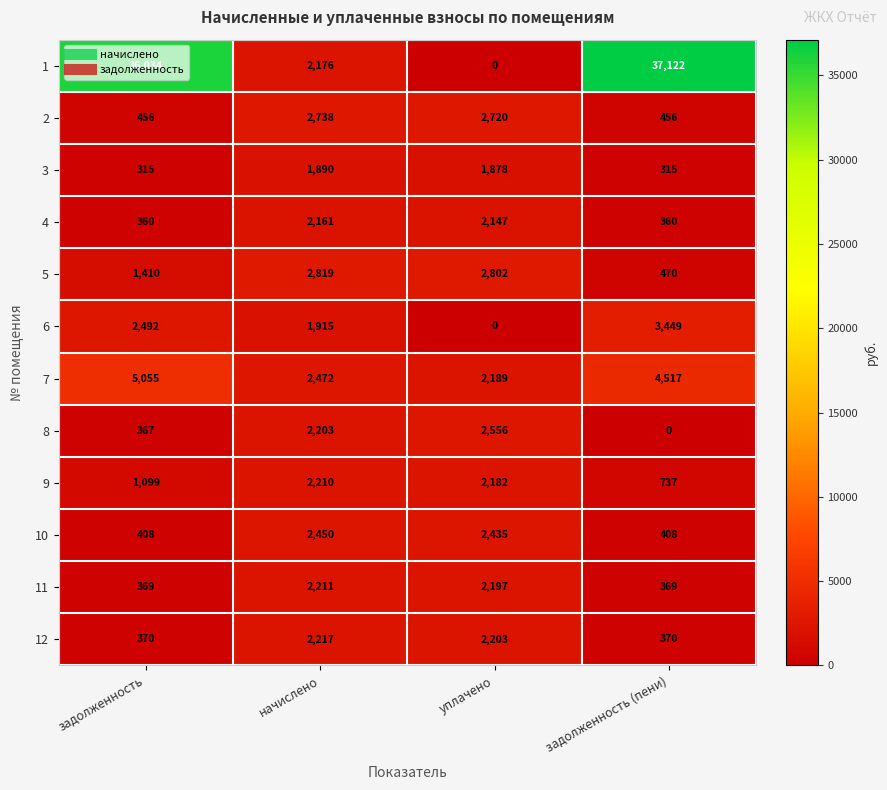

What is the difference between the maximum and minimum values in the 6 series?

3449